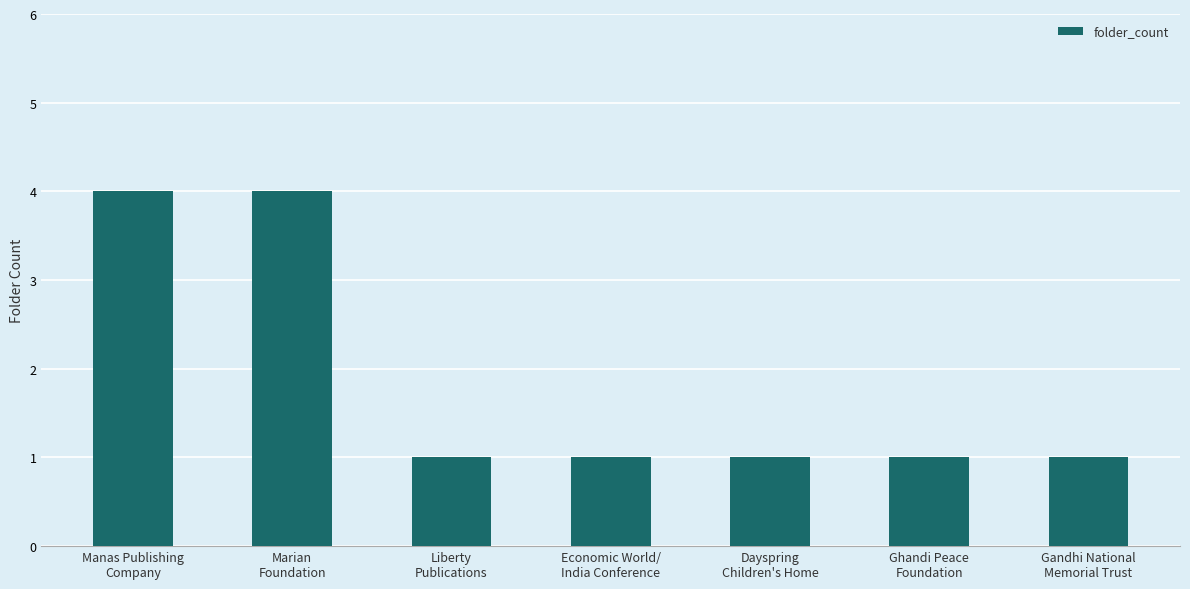

How many data points does each series have?

7